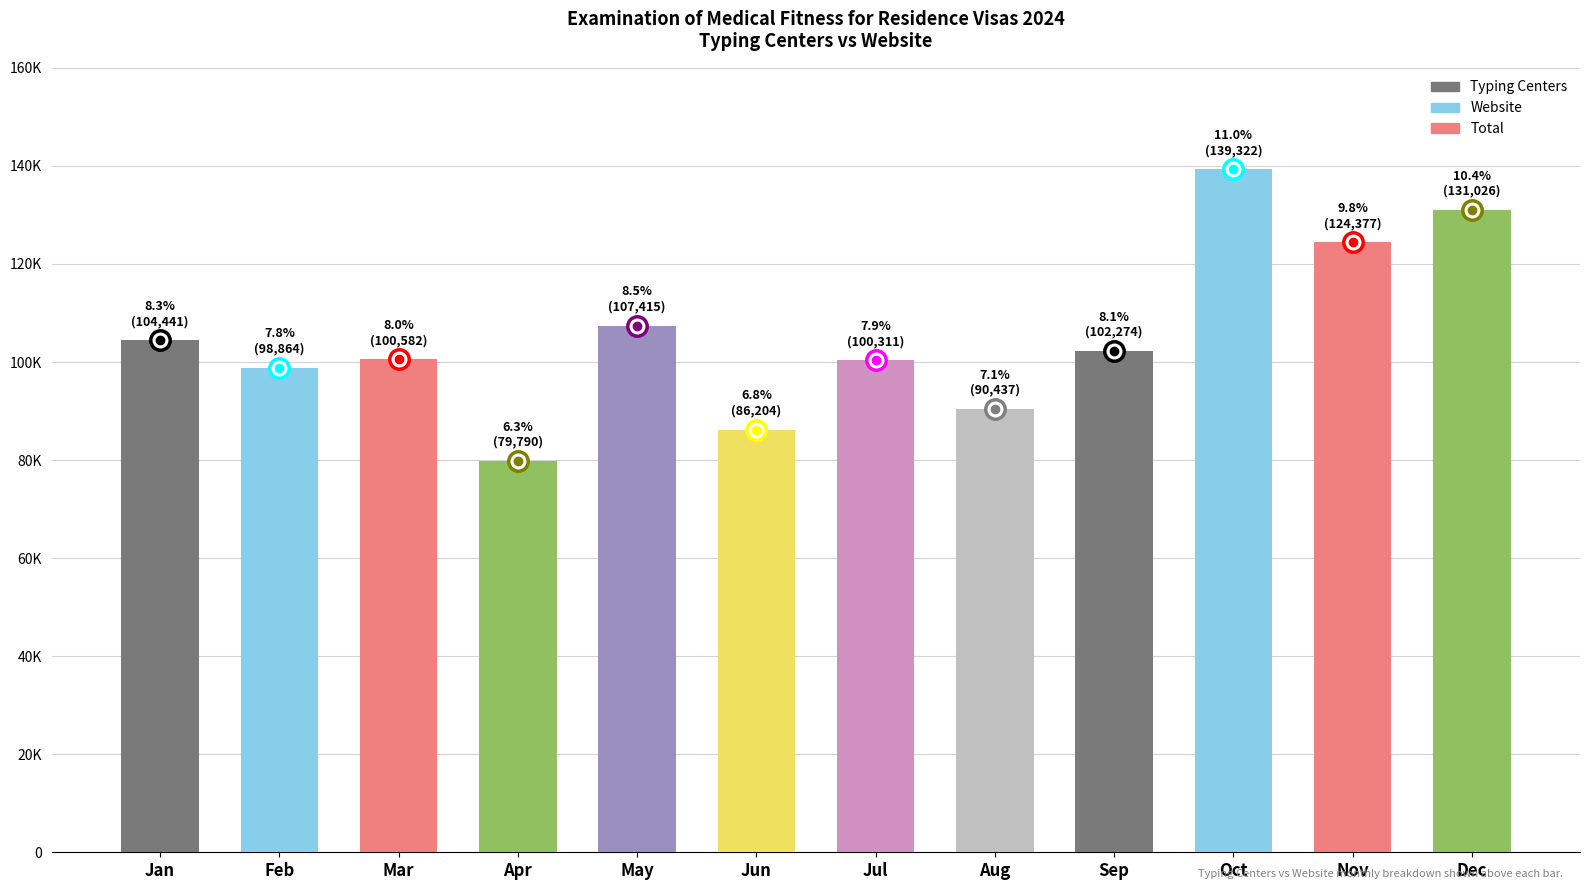

The Total series shows 90200 at Dec. True or false?

False